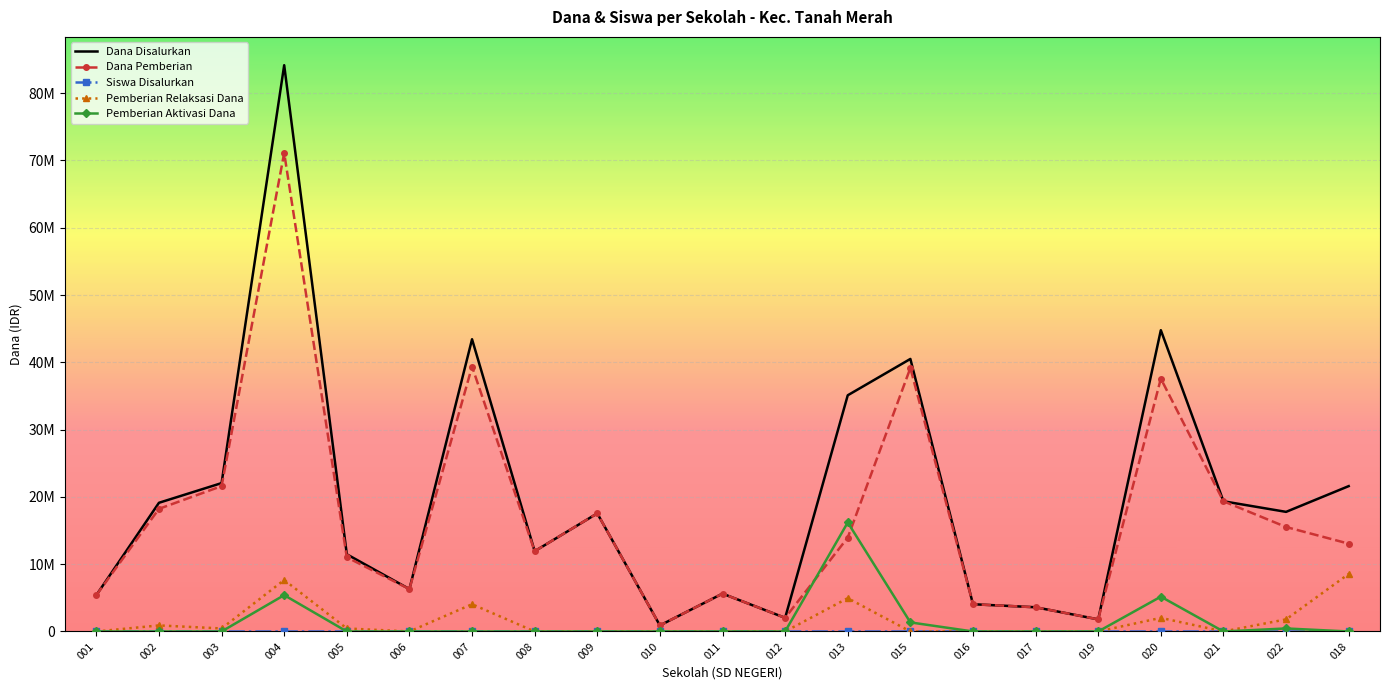

Which category has the lowest value in the Pemberian Relaksasi Dana series?

001